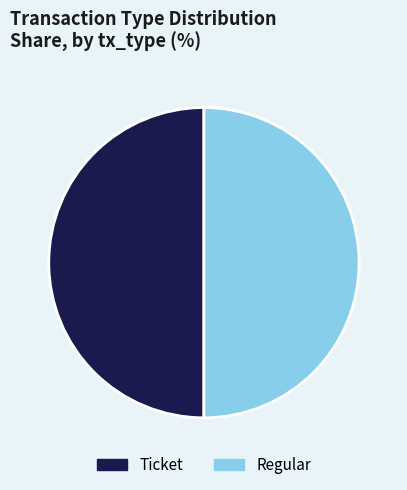

Approximately how many times larger is the value at Regular compared to Ticket?

1.0